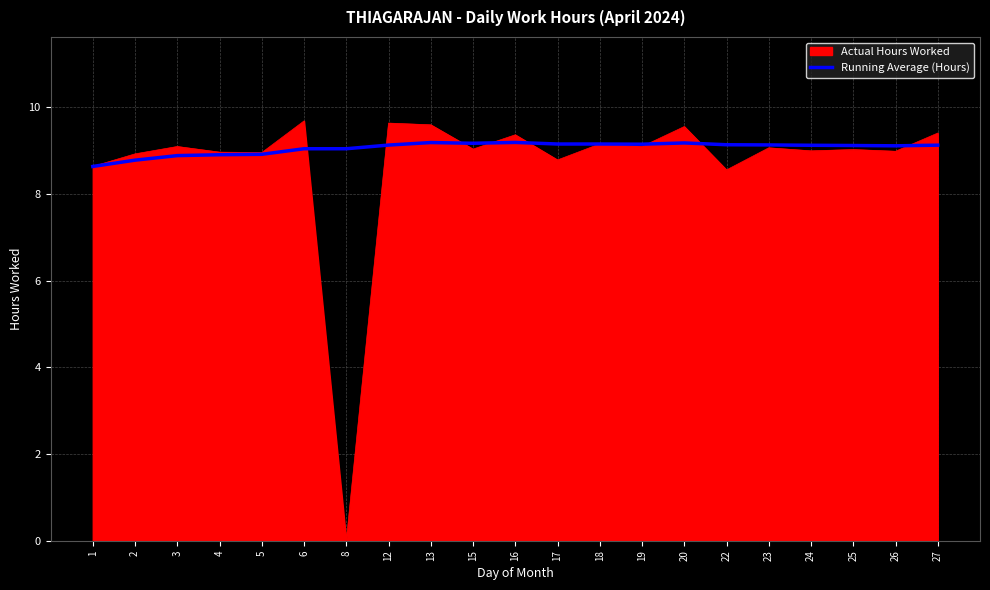

What value does the Running Average (Hours) series have at 2?

8.8